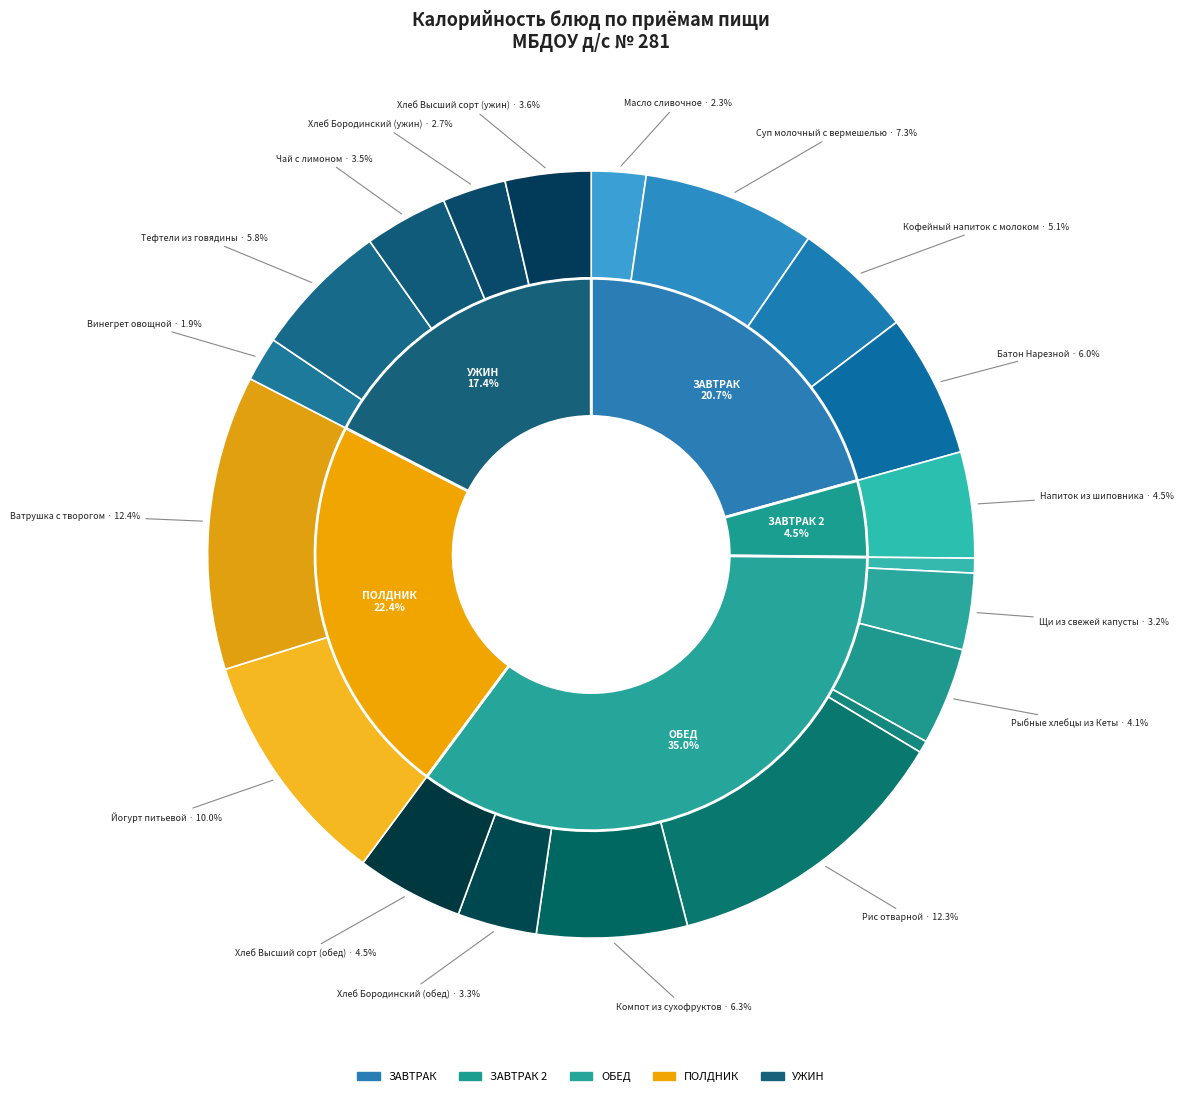

The Щи из свежей капусты slice represents 9% of the pie. True or false?

False